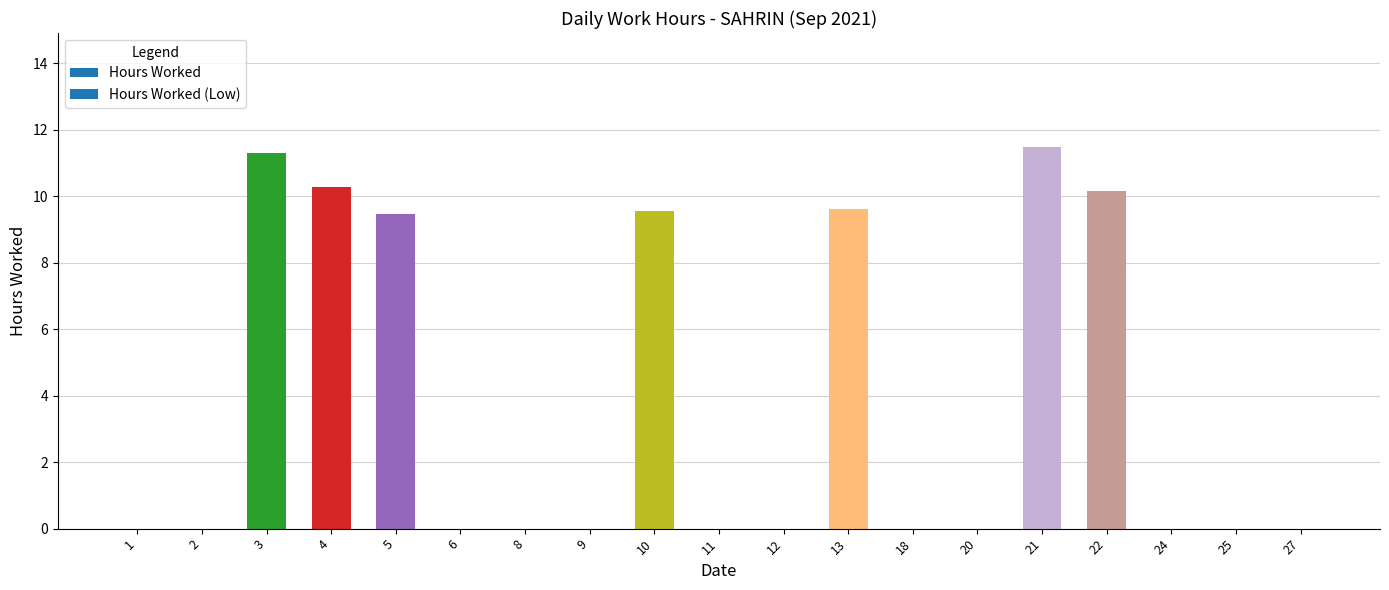

What is the greatest value displayed?

11.5